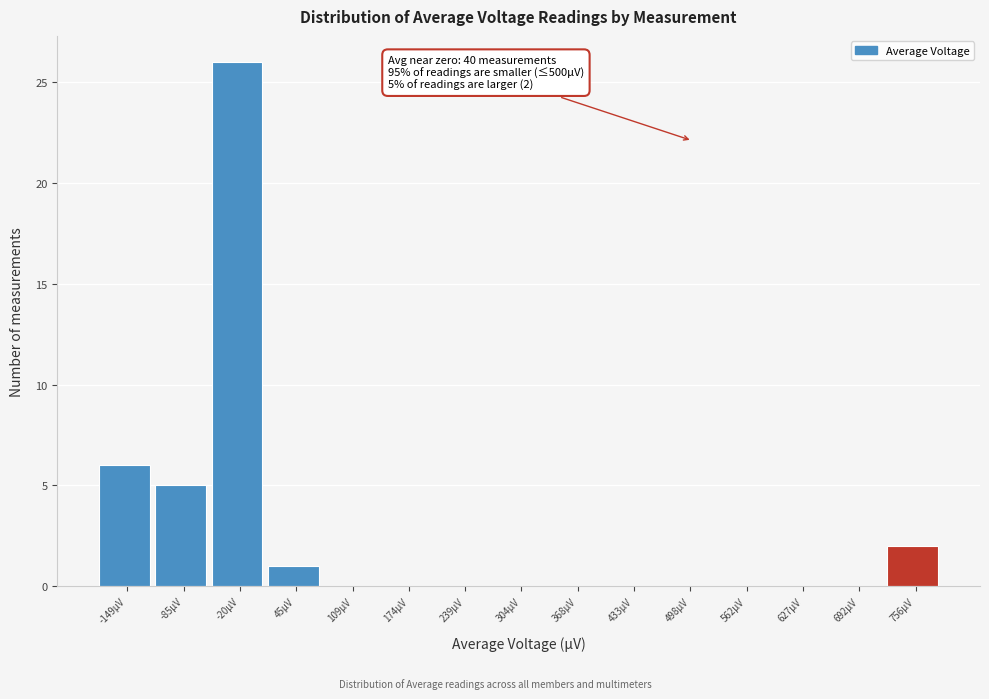

Which range on the x-axis has the tallest bar?

-50 to 10